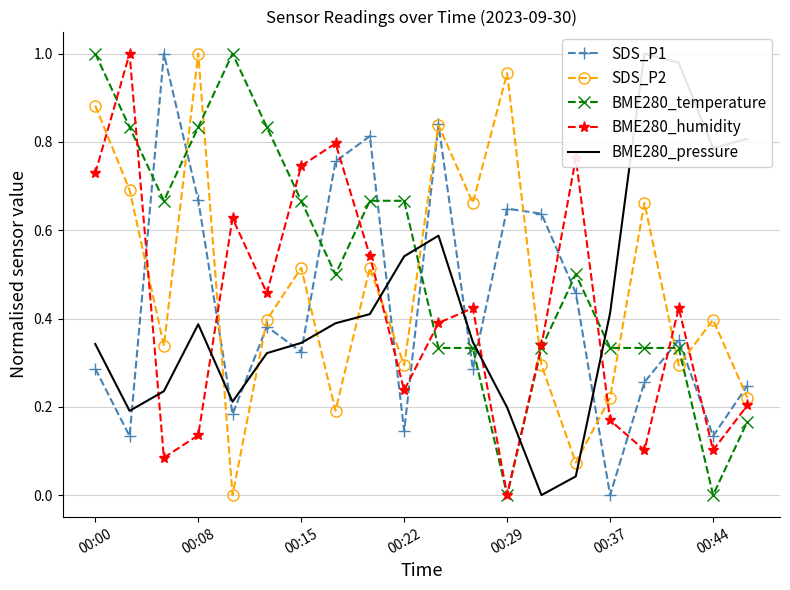

Which series has the largest total across all categories?

BME280_temperature